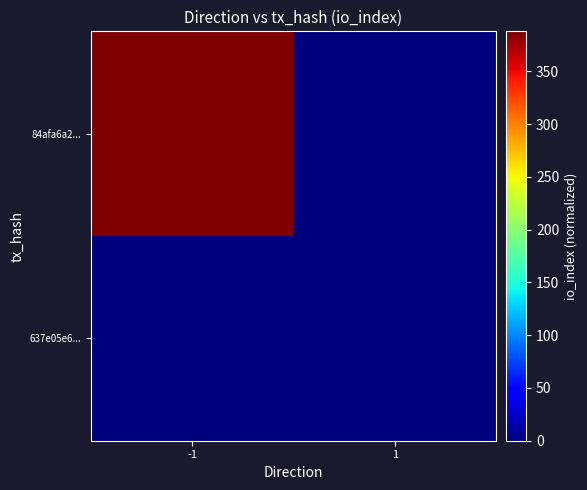

What is the spread (max minus min) of values at -1?

388